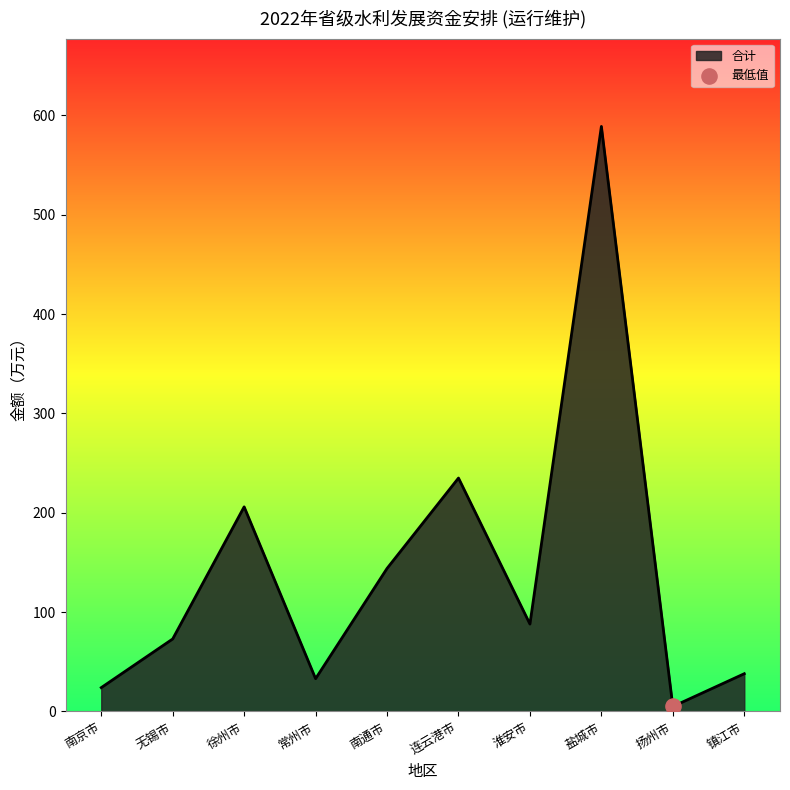

Between 常州市 and 徐州市, which is larger?

徐州市